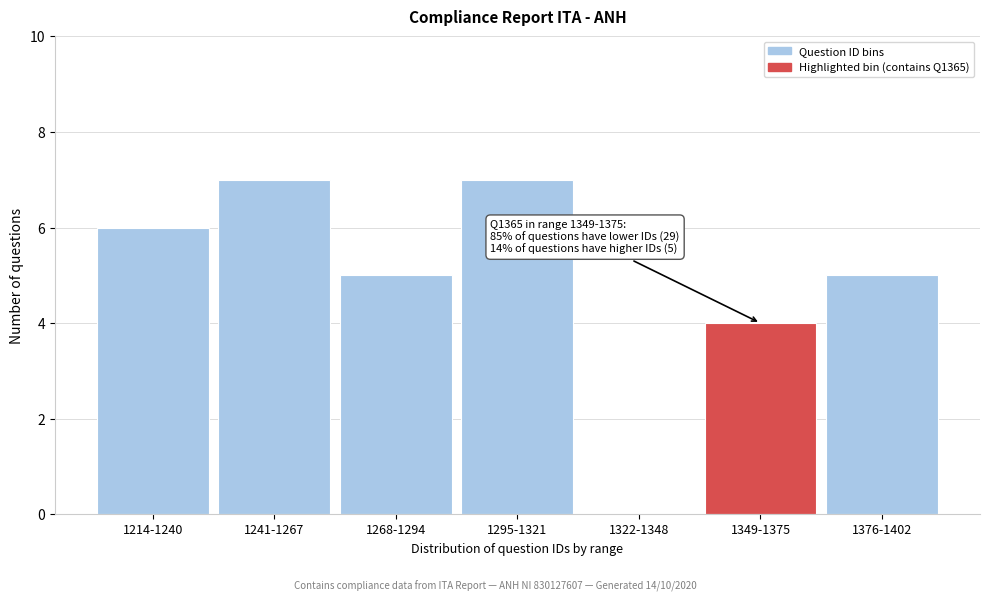

Reading right to left, what are all the values shown in this chart?

1376-1402=5	1349-1375=4	1322-1348=0	1295-1321=7	1268-1294=5	1241-1267=7	1214-1240=6